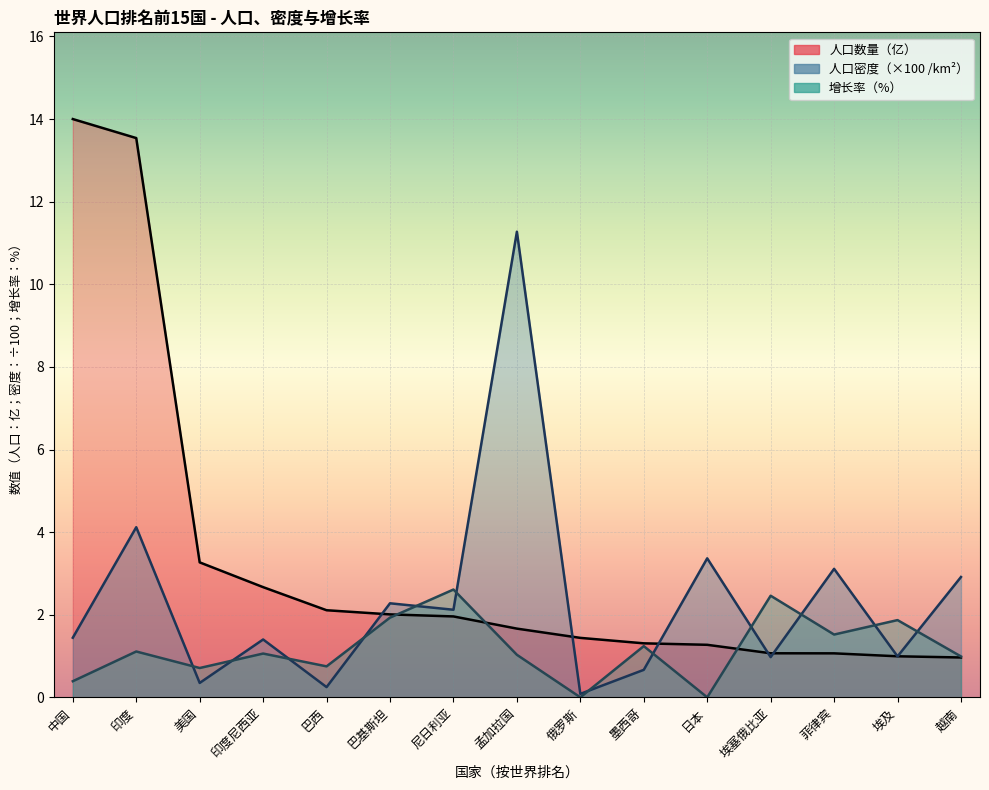

True or false: 增长率 and 人口密度（公里²） cross at least once.

True